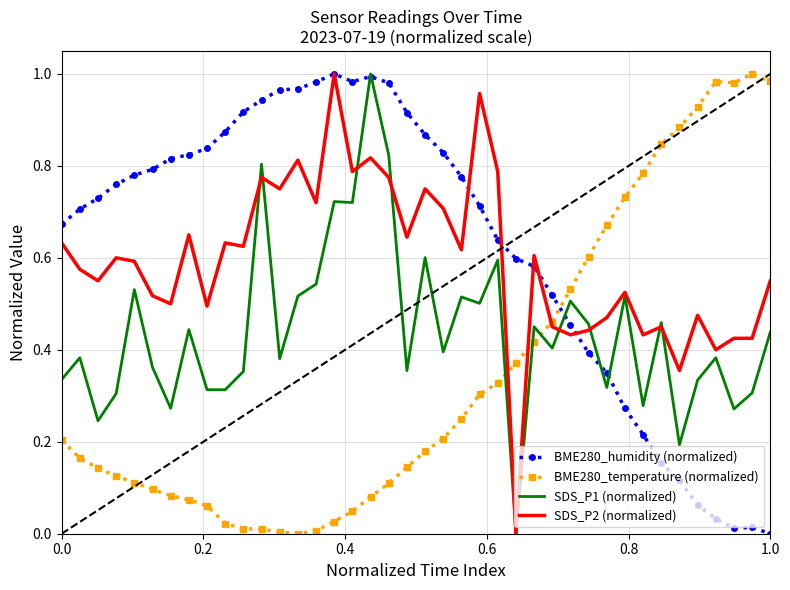

What is the difference between the maximum and minimum values in the BME280_temperature (normalized) series?

1.0